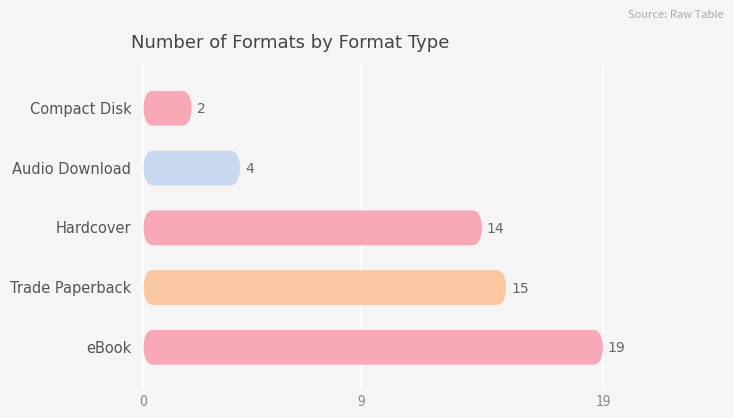

What is the label of the 4th bar from the right?

Trade Paperback